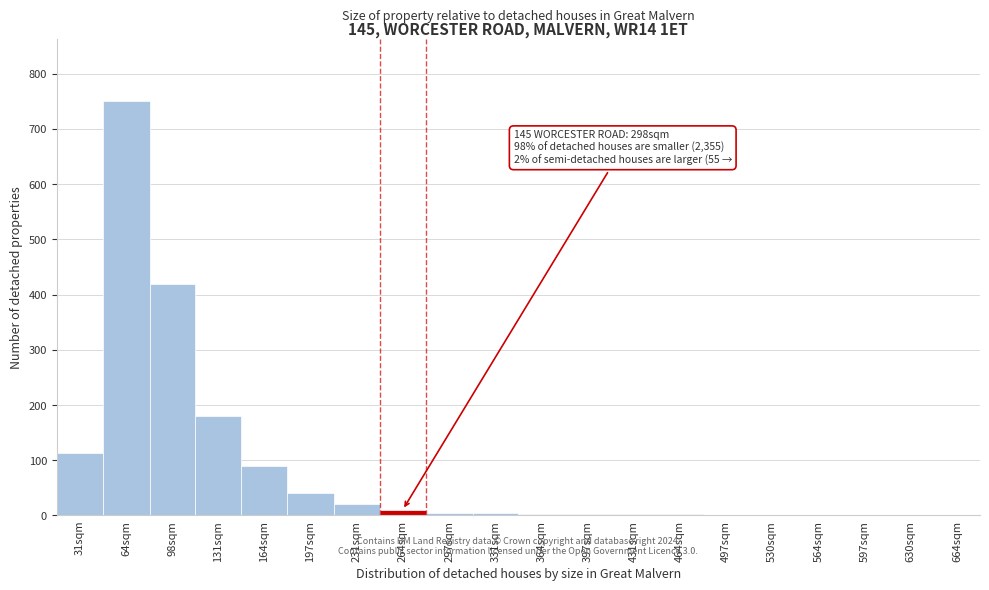

Which label corresponds to the largest value in the chart?

64sqm